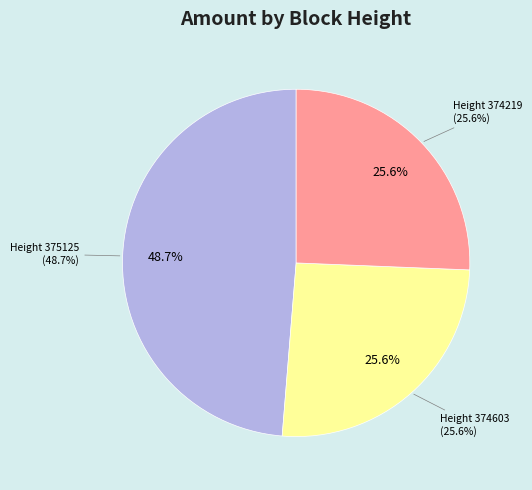

To the nearest percent, what is the difference between the largest and smallest slice percentages?

23%